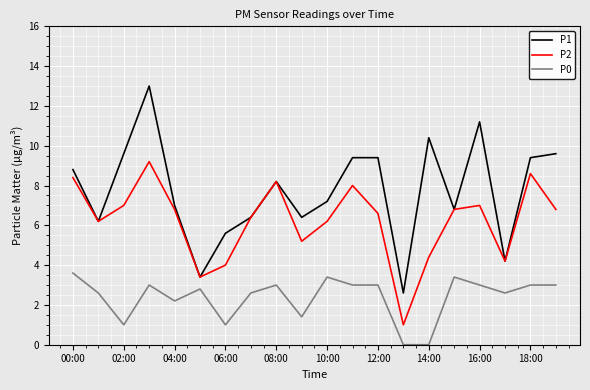

Which series has the largest total across all categories?

P1